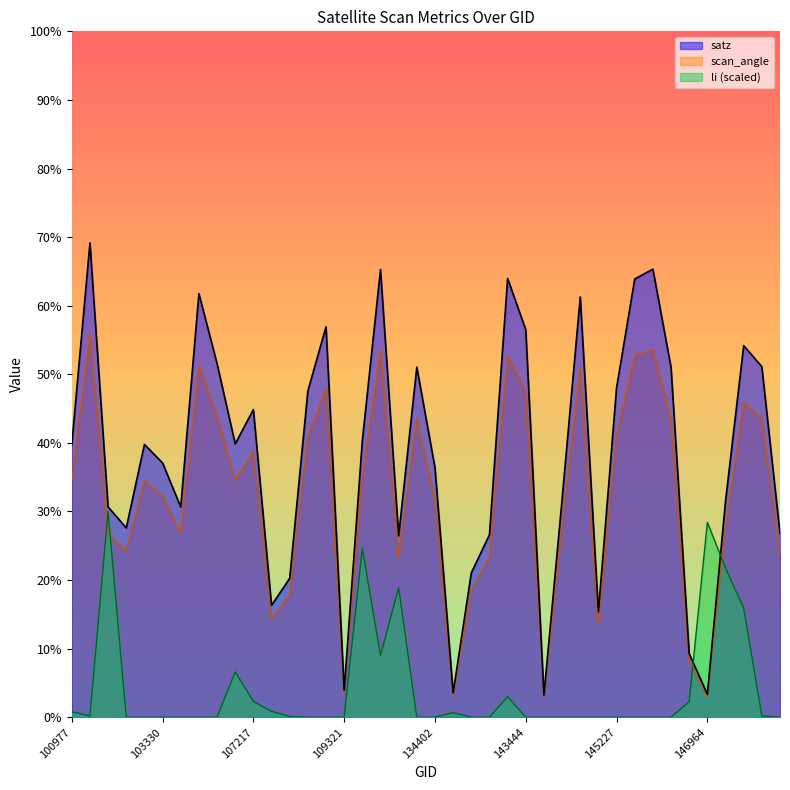

Does the chart display data point markers on the line(s)?

No